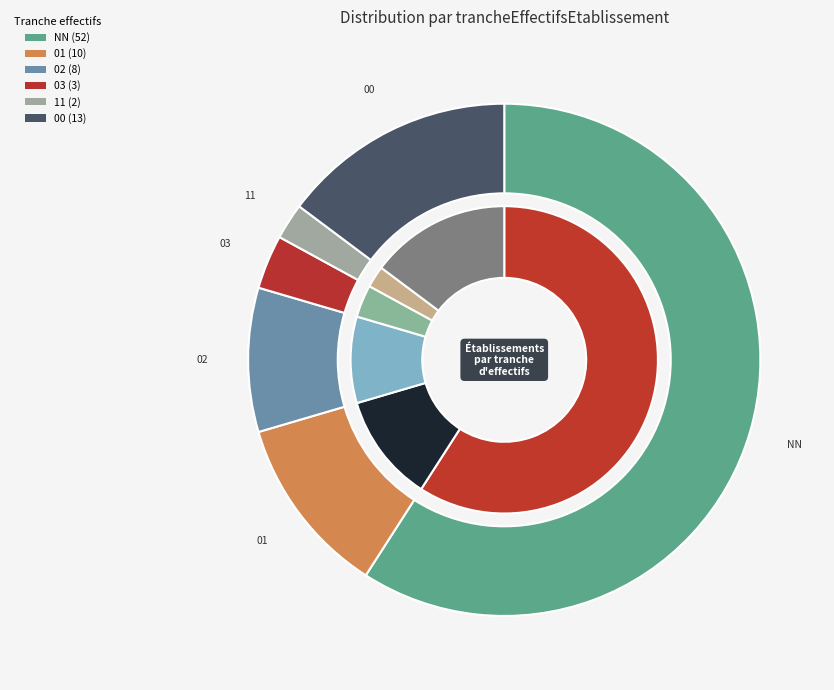

Count the number of slices in the pie.

6